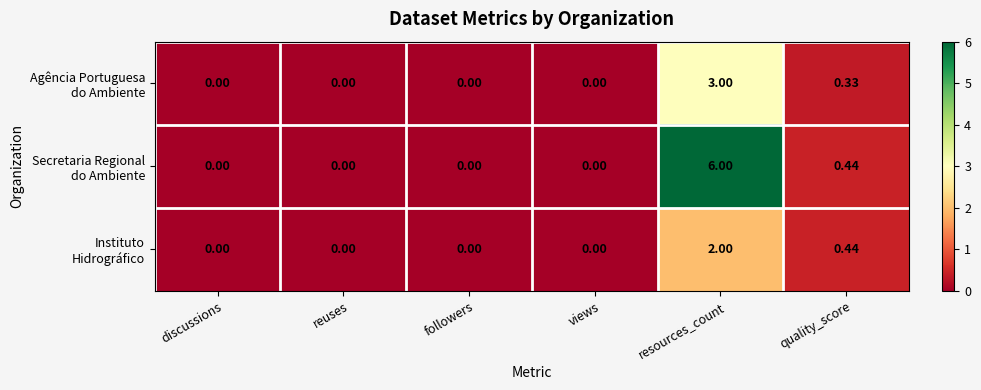

At which category is the sum across all series the highest?

resources_count